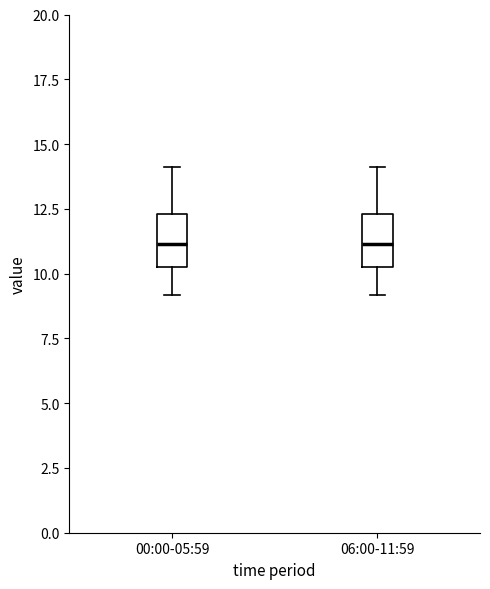

Where does the lower whisker of the box for 00:00-05:59 end on the y-axis? The values are not printed on the chart, so give them approximately, as read against the axis.

9.0